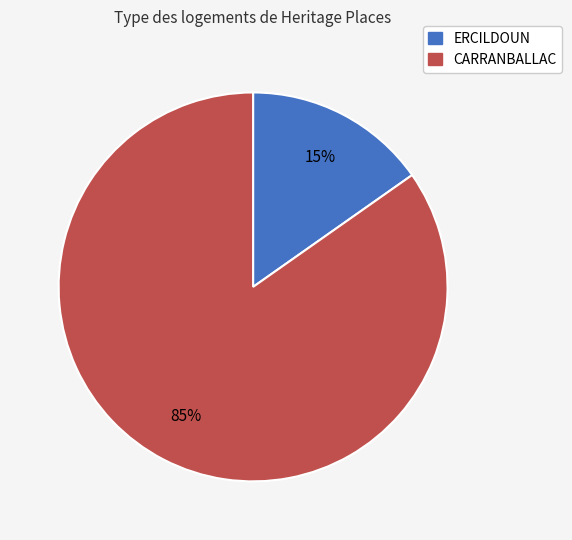

Do ERCILDOUN and CARRANBALLAC together represent more than half of the pie?

Yes